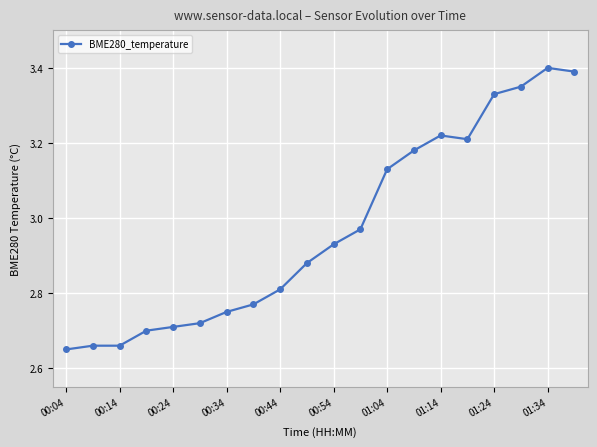

True or false: the data has more than 0 interior local peaks.

True